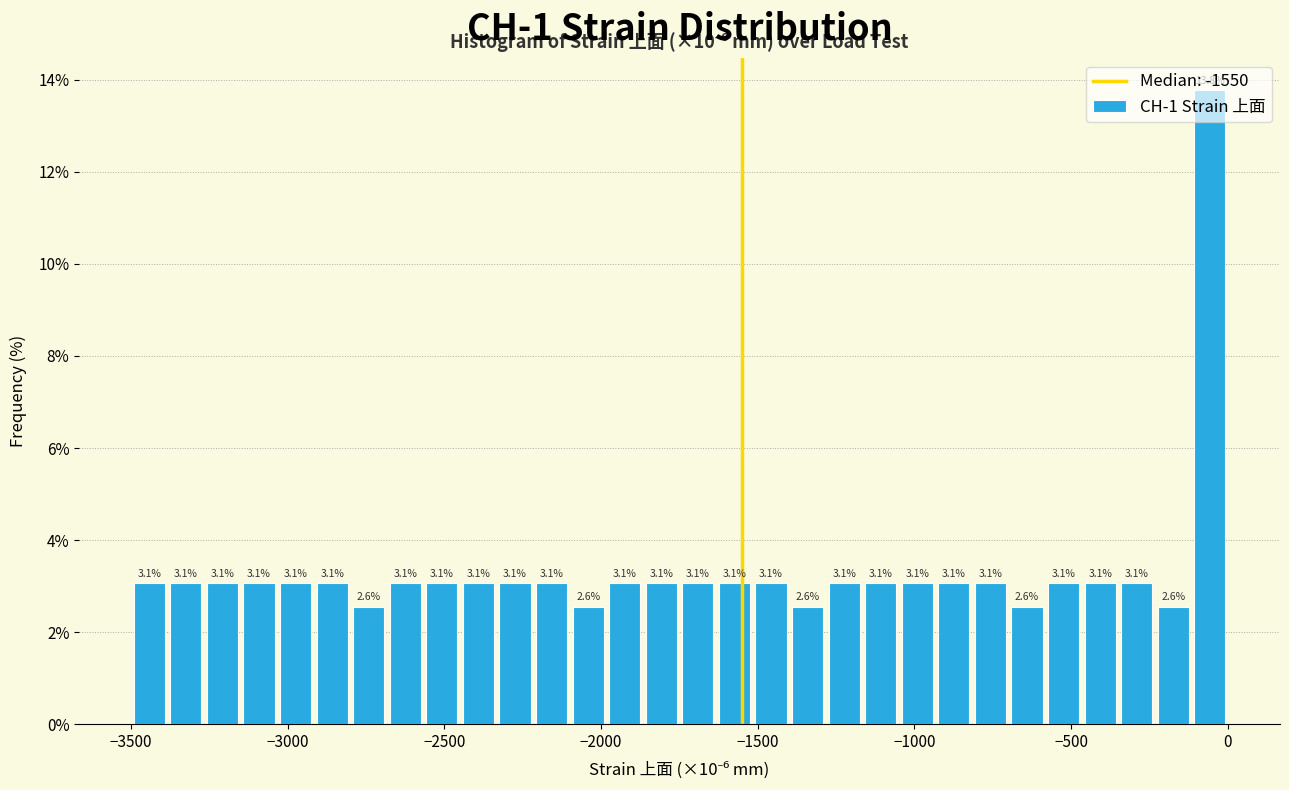

Around what value on the x-axis is the tallest bar? Give the approximate position of its centre, as read against the axis.

-50